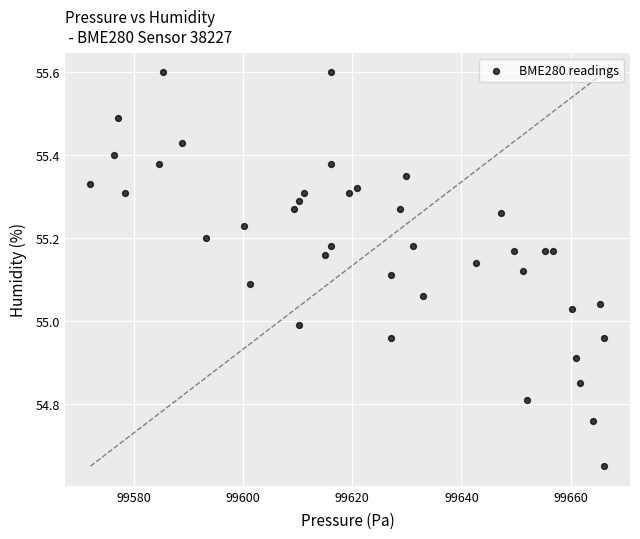

What is the range of X values (max minus min)?

94.1